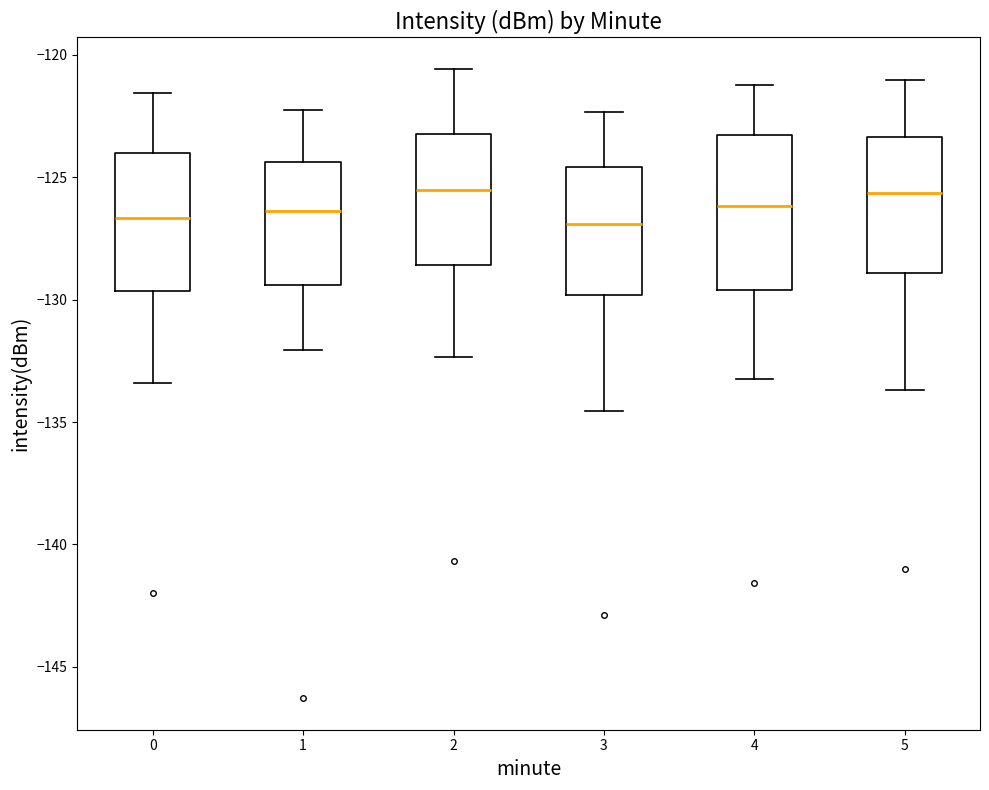

Reading left to right, transcribe this box plot: for each box, give where its median line is, the range the box spans, and where its two whiskers end, as read against the y-axis. The values are not printed on the chart, so give them approximately, as read against the axis.

0: median -126.5, box -129.5 to -124.0, whiskers -133.5 to -121.5
1: median -126.5, box -129.5 to -124.5, whiskers -132.0 to -122.0
2: median -125.5, box -128.5 to -123.0, whiskers -132.5 to -120.5
3: median -127.0, box -130.0 to -124.5, whiskers -134.5 to -122.5
4: median -126.0, box -129.5 to -123.5, whiskers -133.0 to -121.0
5: median -125.5, box -129.0 to -123.5, whiskers -133.5 to -121.0